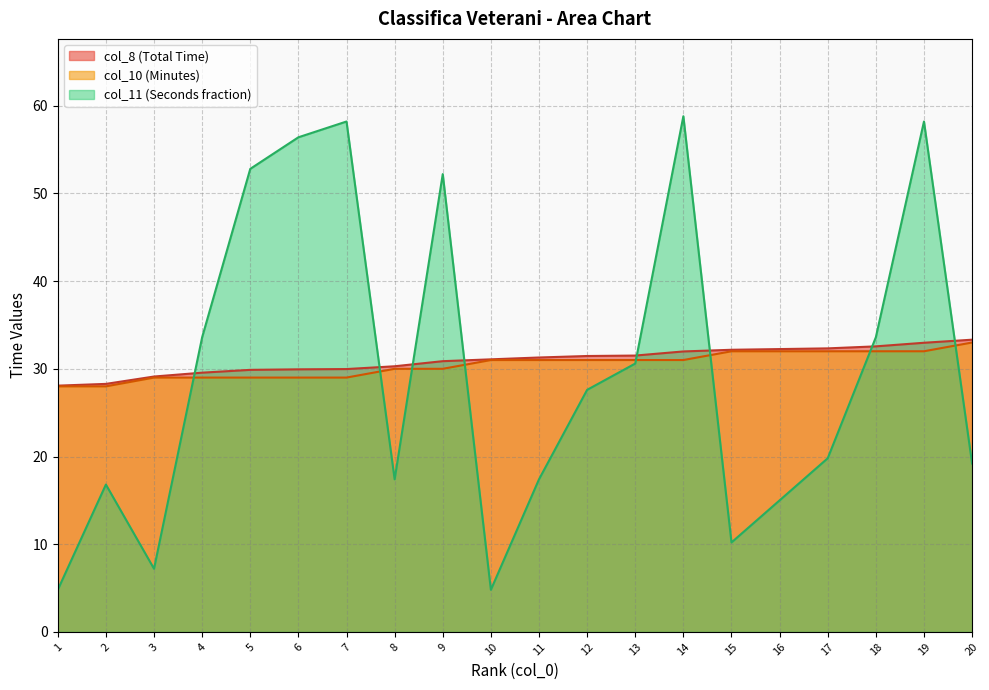

What is the difference between the col_10 values at 16 and 5?

3.0